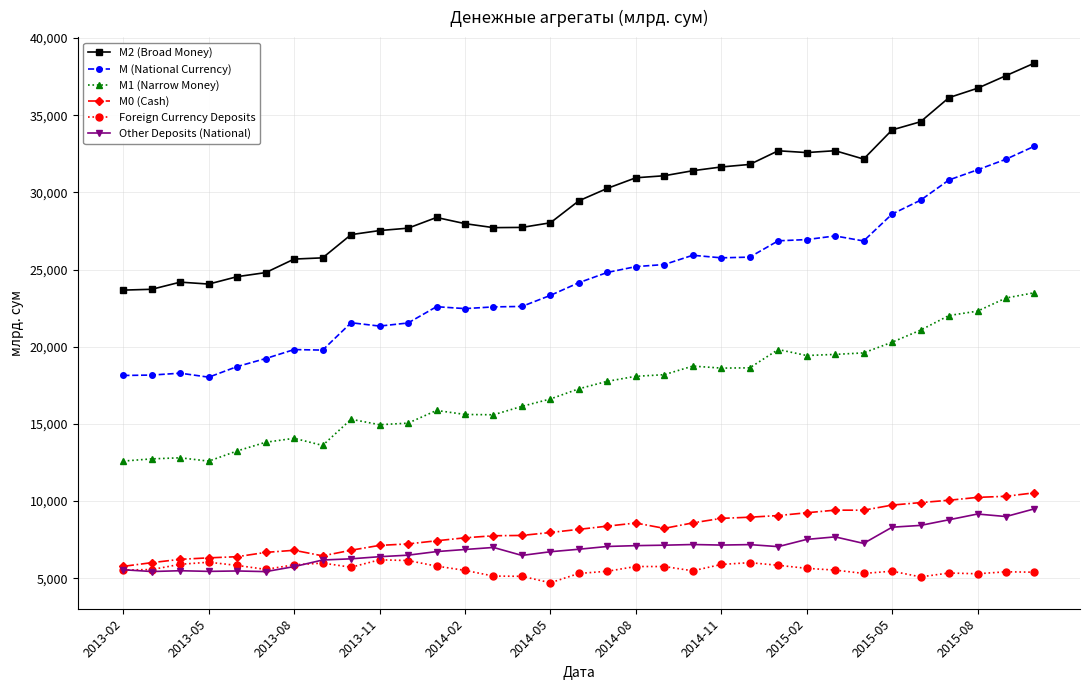

What is the value of the M (National Currency) point at the 18th from the left?

24814.5